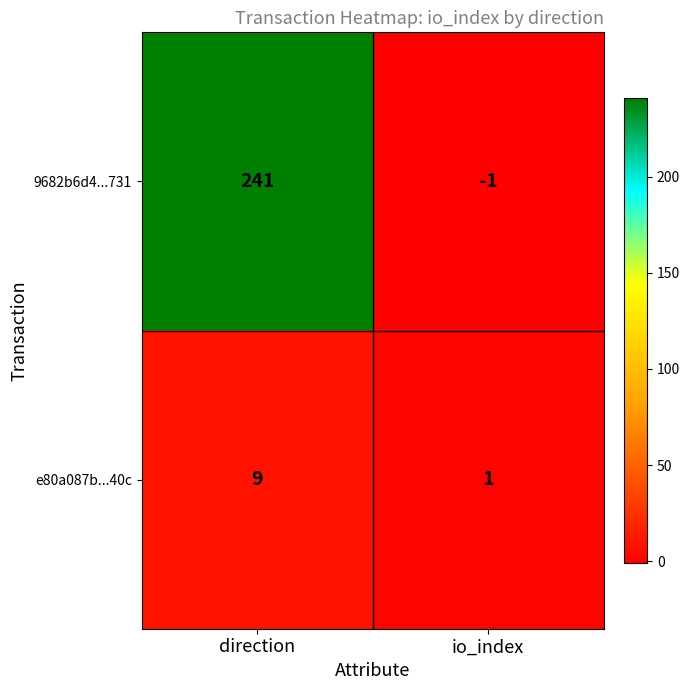

At which label does 9682b6d4...731 reach its peak?

direction